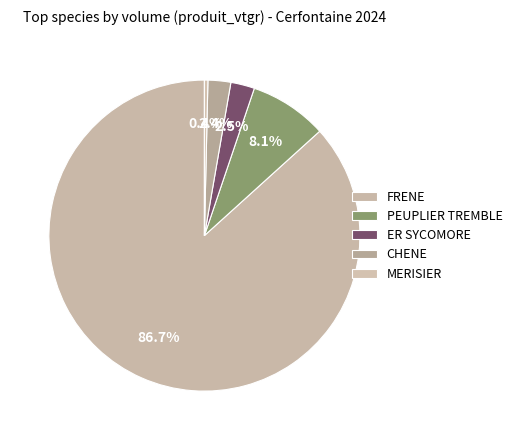

The CHENE slice represents 1% of the pie. True or false?

False